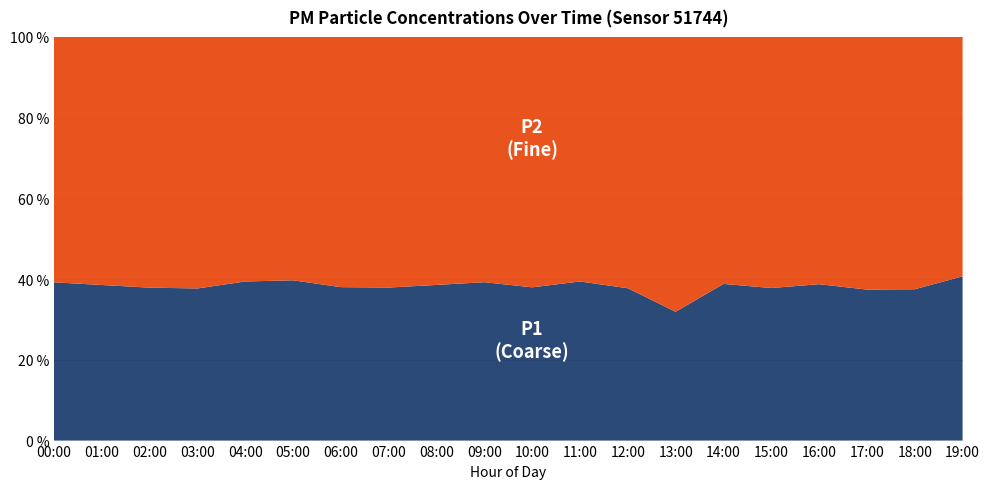

What is the total value across all series at 13:00?

100.0